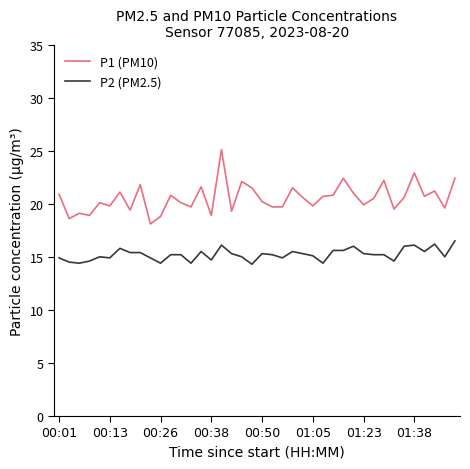

True or false: P2 (PM2.5) and P1 (PM10) cross at least once.

False